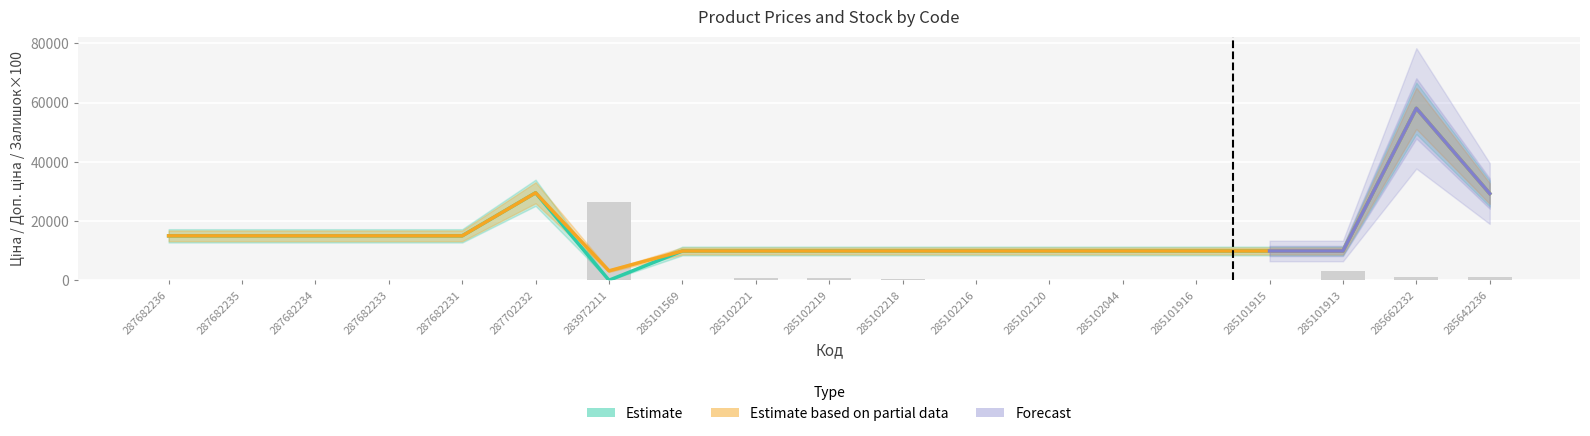

Does the chart contain any negative values?

No